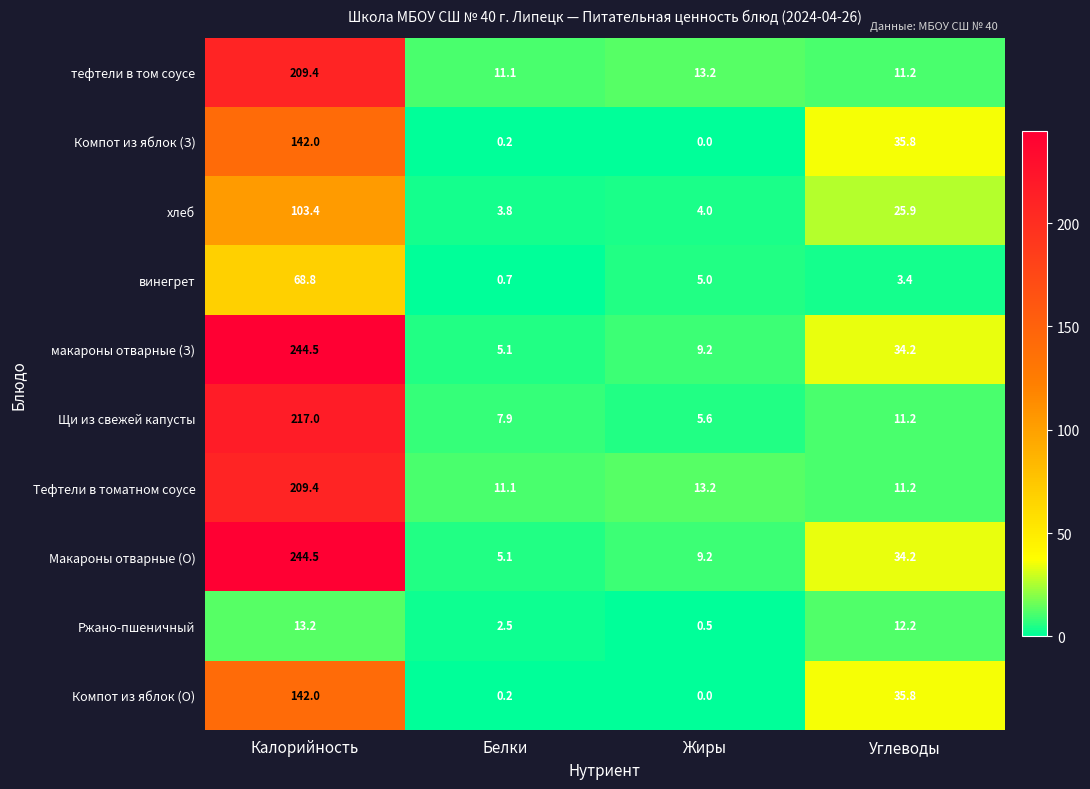

What is the difference between the maximum and minimum values in the Компот из яблок (З) series?

142.0